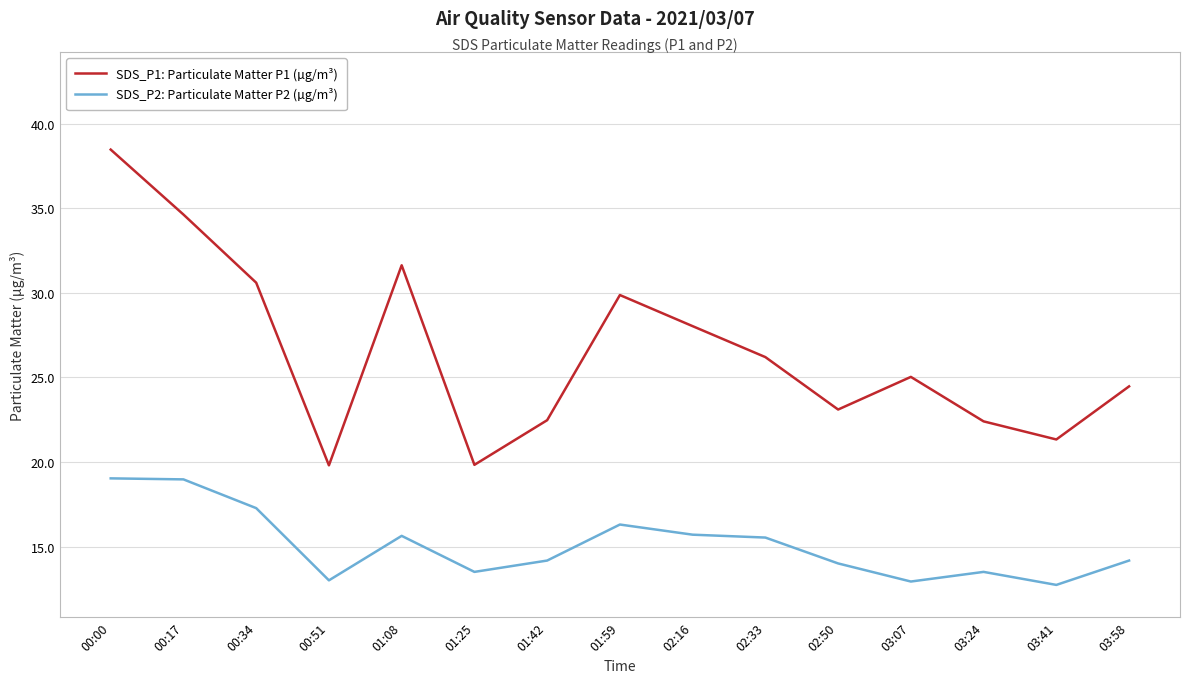

At which category is the sum across all series the highest?

00:00